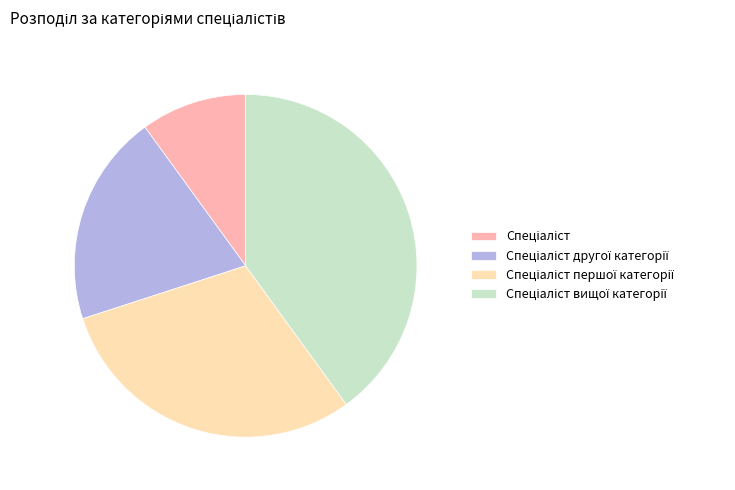

Is there a majority slice in this chart?

No